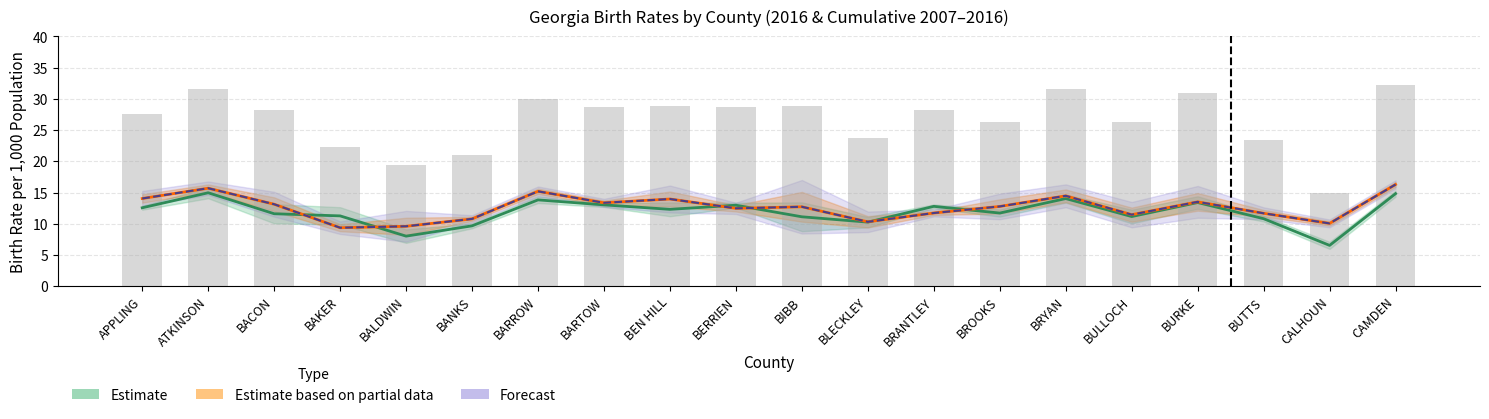

Which category has the lowest value across all series?

CALHOUN